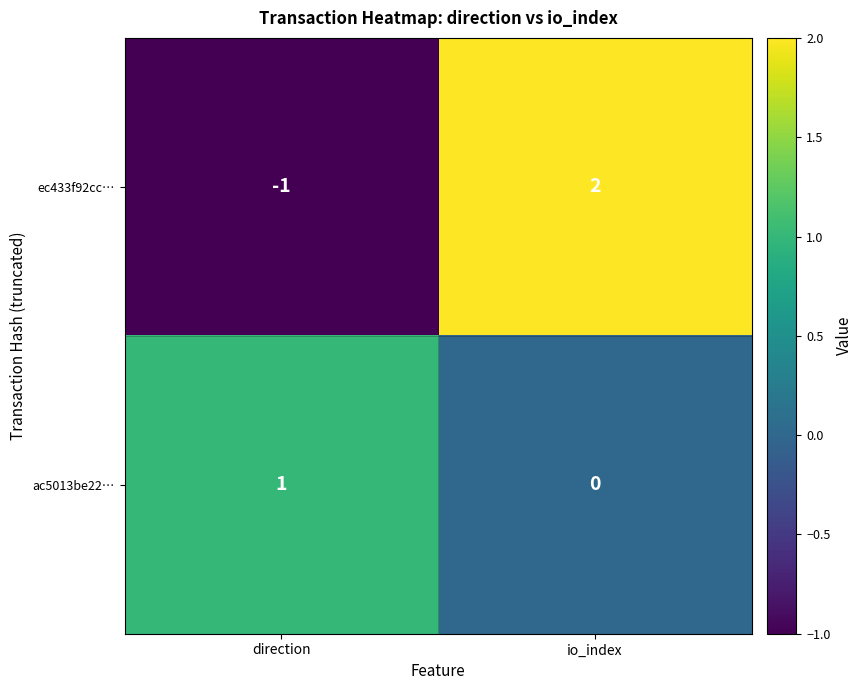

Which series has the widest spread of values?

ec433f92cc…